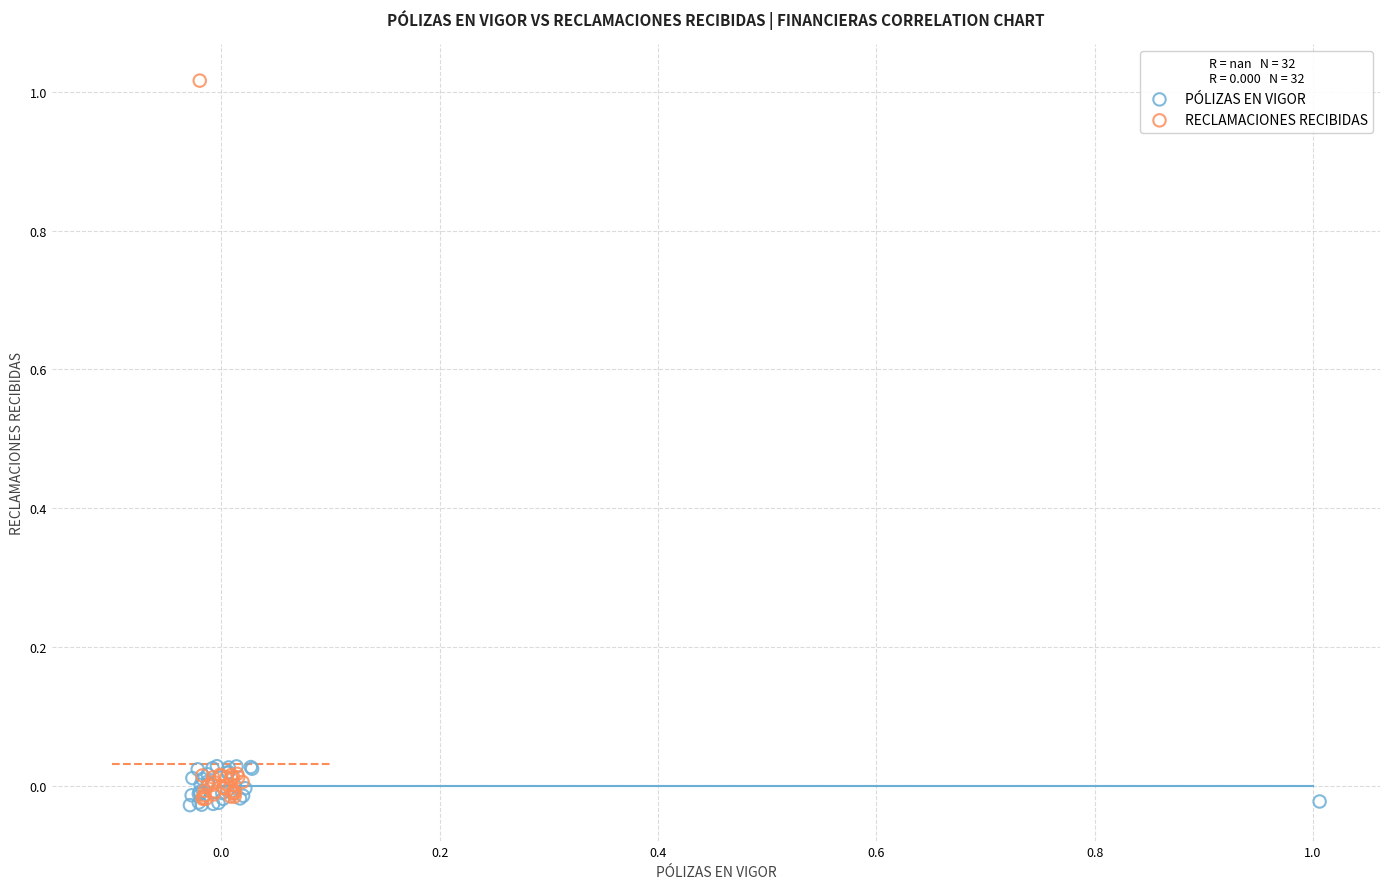

Which series has the largest Y range (max minus min)?

RECLAMACIONES RECIBIDAS